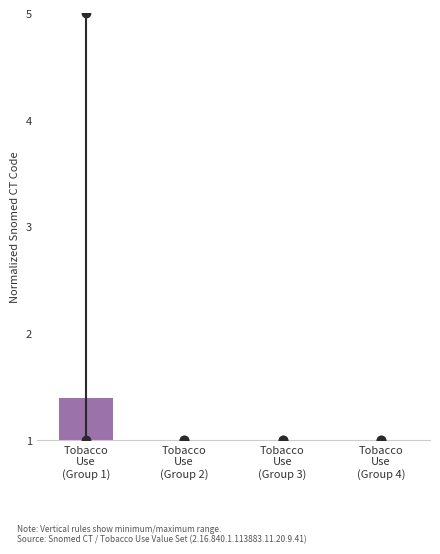

Reading left to right, what are all the values shown in this chart?

1.4	1.0	1.0	1.0